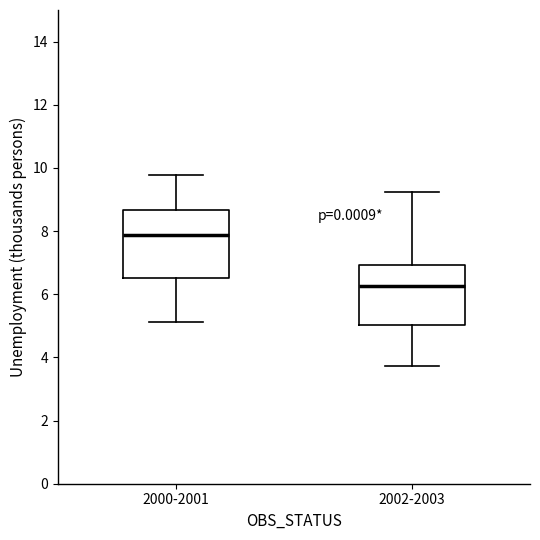

Reading left to right, transcribe this box plot: for each box, give where its median line is, the range the box spans, and where its two whiskers end, as read against the y-axis. The values are not printed on the chart, so give them approximately, as read against the axis.

2000-2001: median 7.8, box 6.6 to 8.6, whiskers 5.2 to 9.8
2002-2003: median 6.2, box 5.0 to 7.0, whiskers 3.8 to 9.2